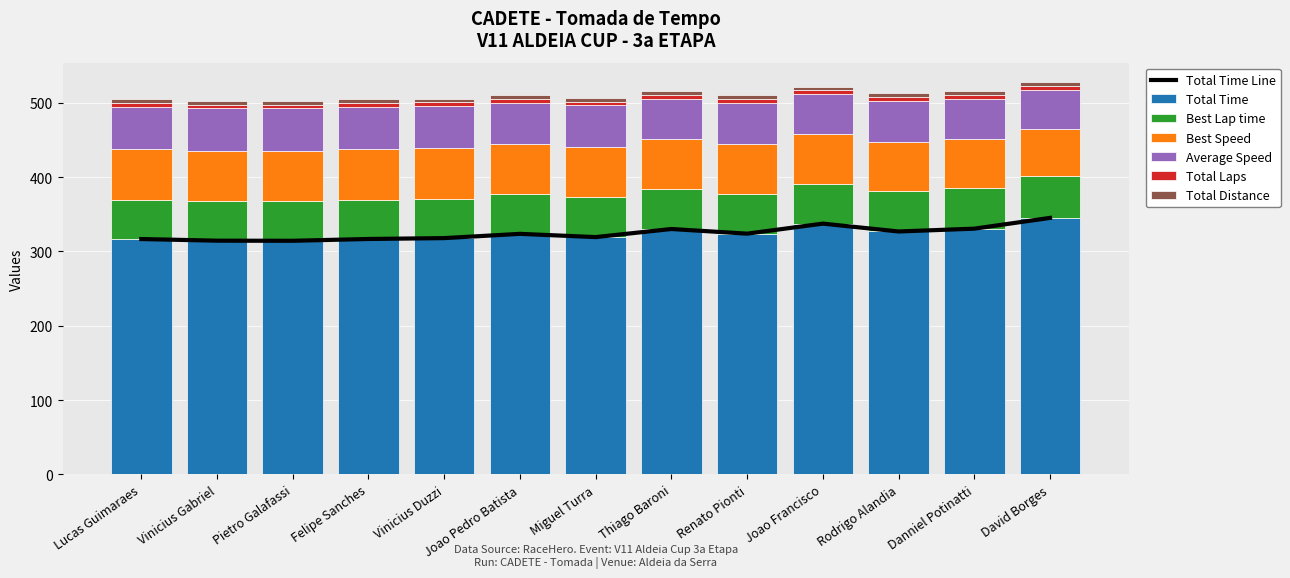

At which category is the sum across all series the highest?

David Borges